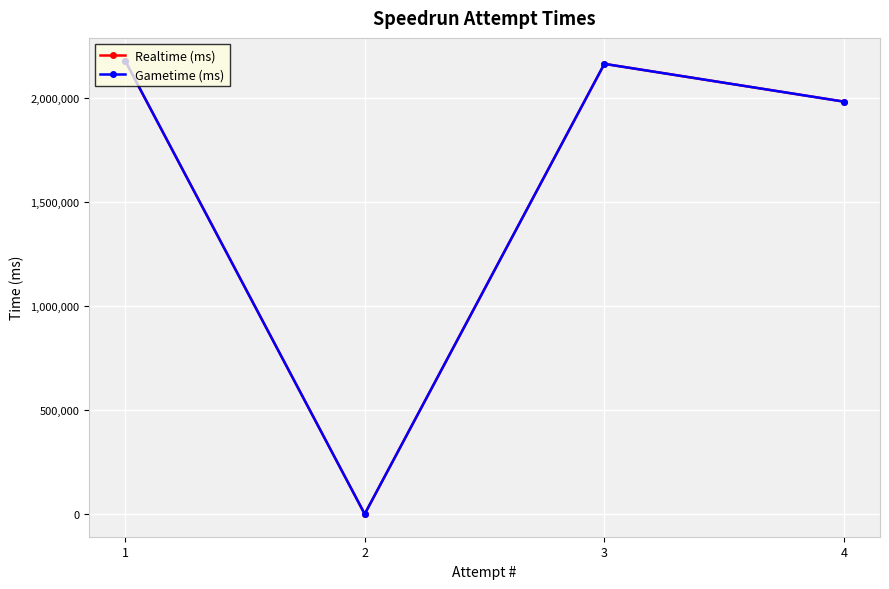

How many data points does each series have?

4